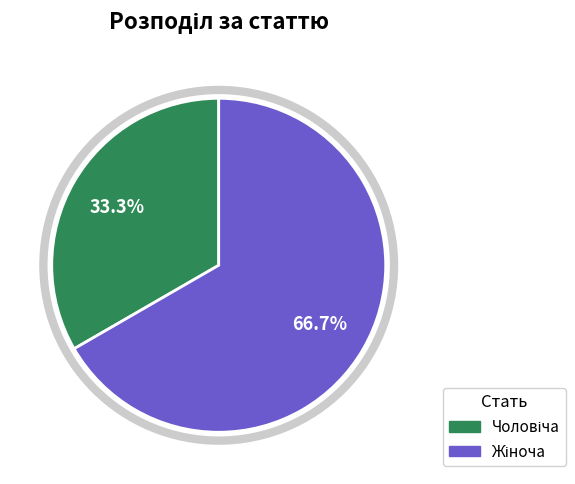

Does any single category account for the majority?

Yes